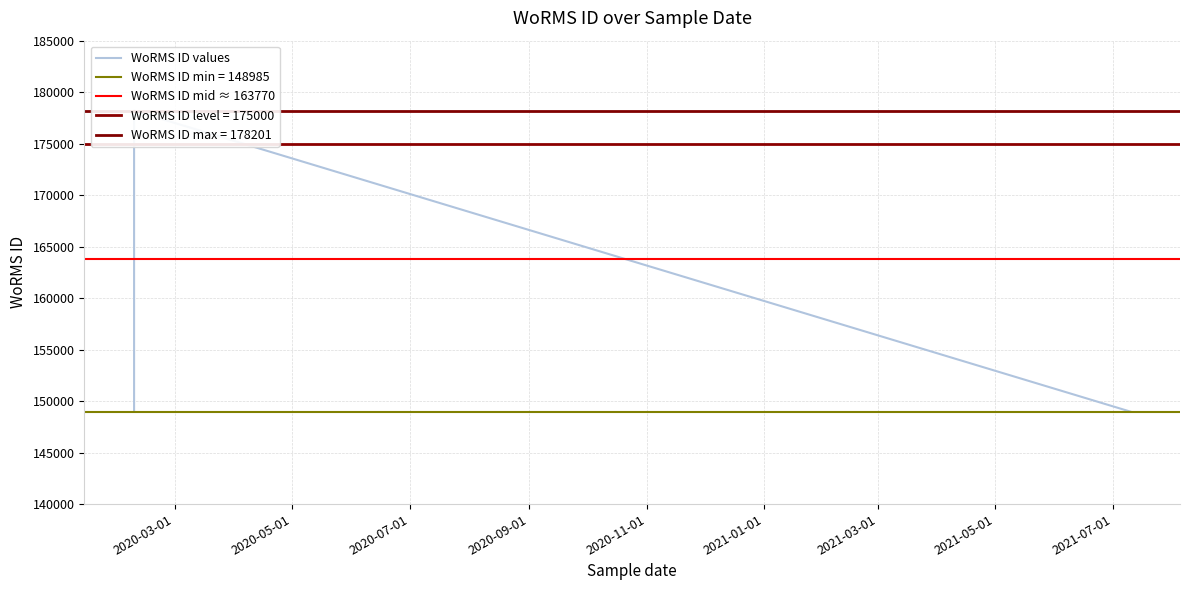

The chart shows a value of 148985 at 2021-07-10. True or false?

True